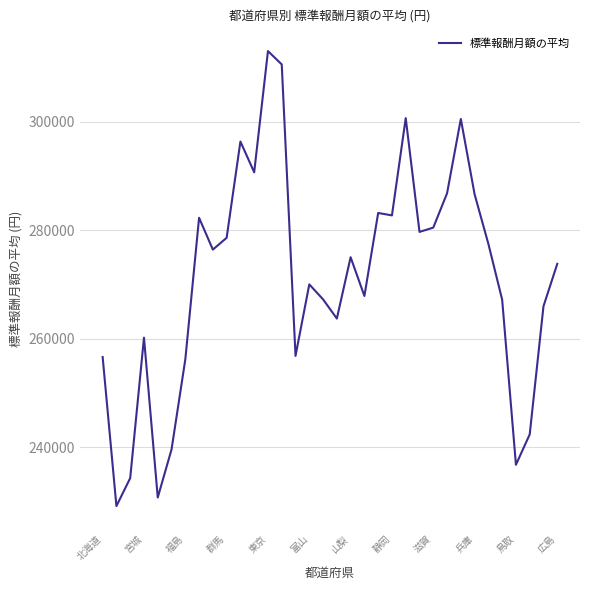

What is the smallest value displayed?

229197